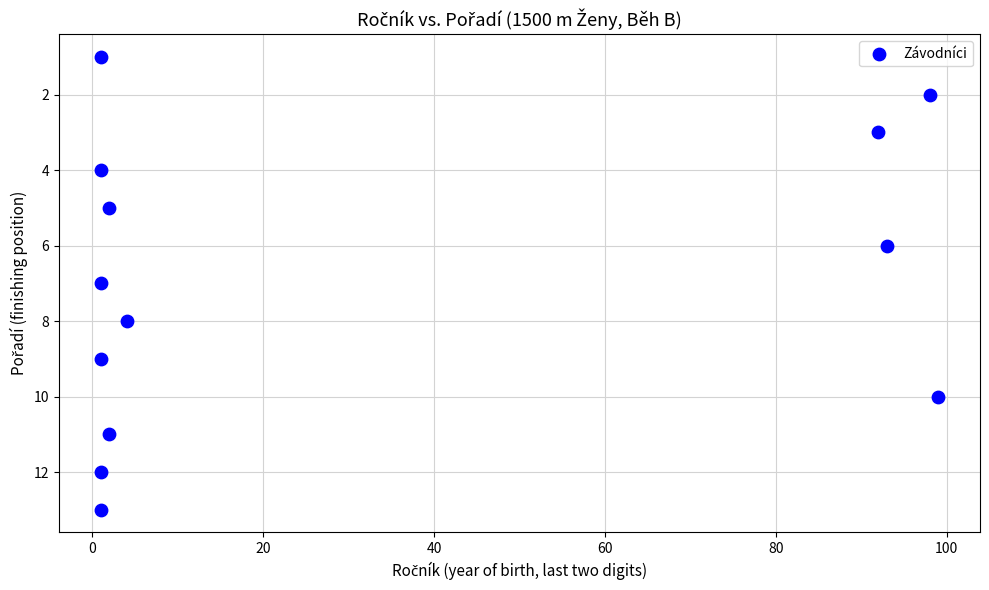

What is the range of Y values (max minus min)?

12